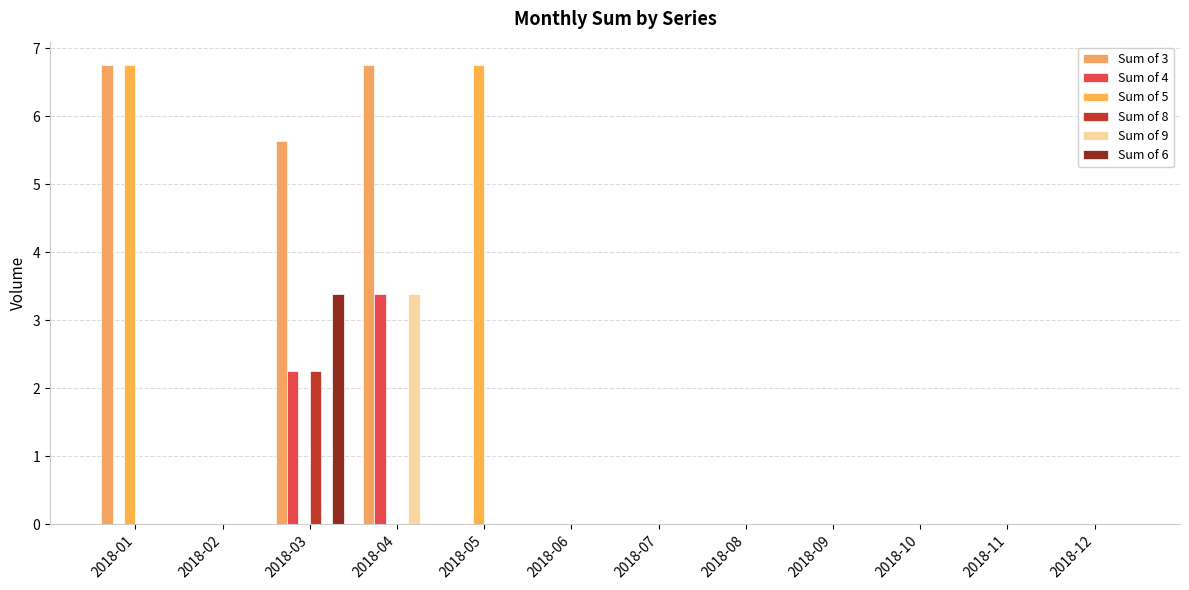

At how many categories does at least one series exceed 1?

4